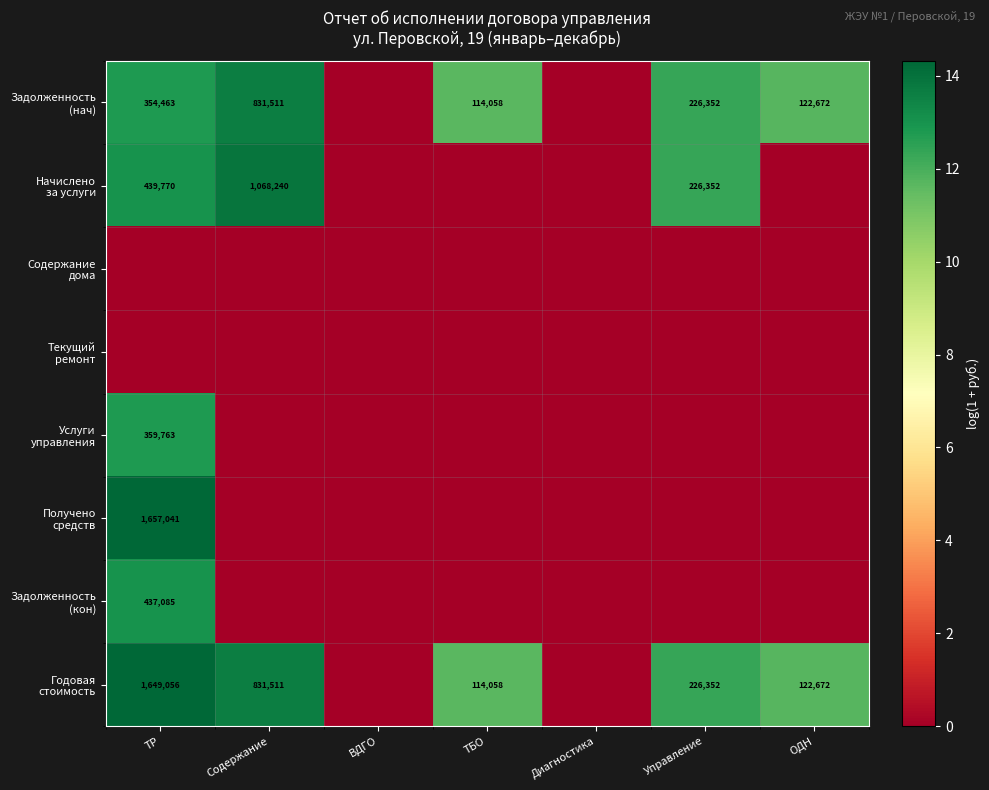

Count the number of data series in this chart.

8